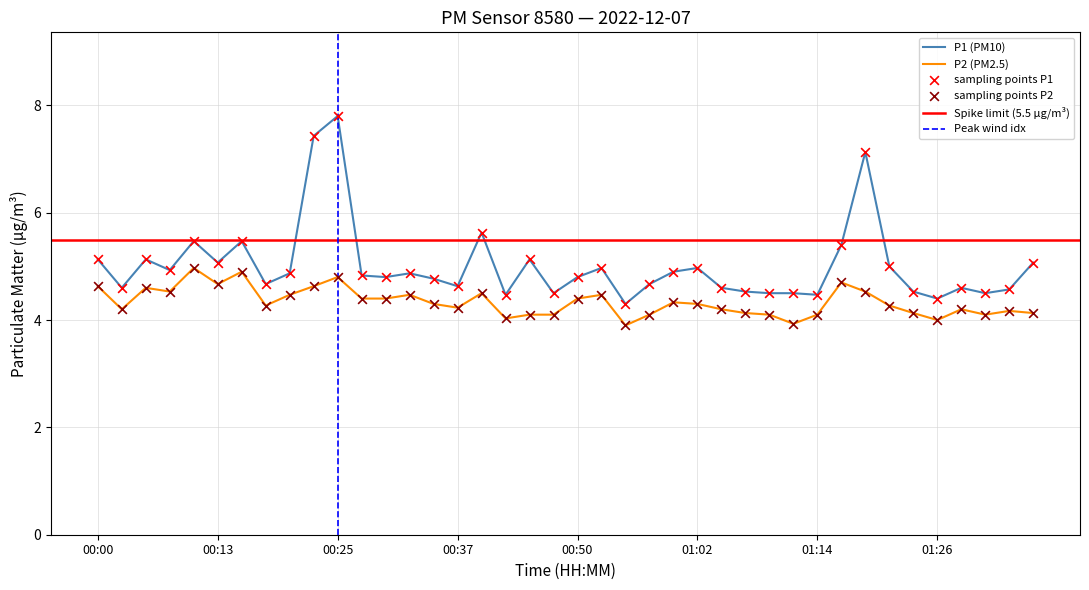

At how many categories does at least one series exceed 6?

3